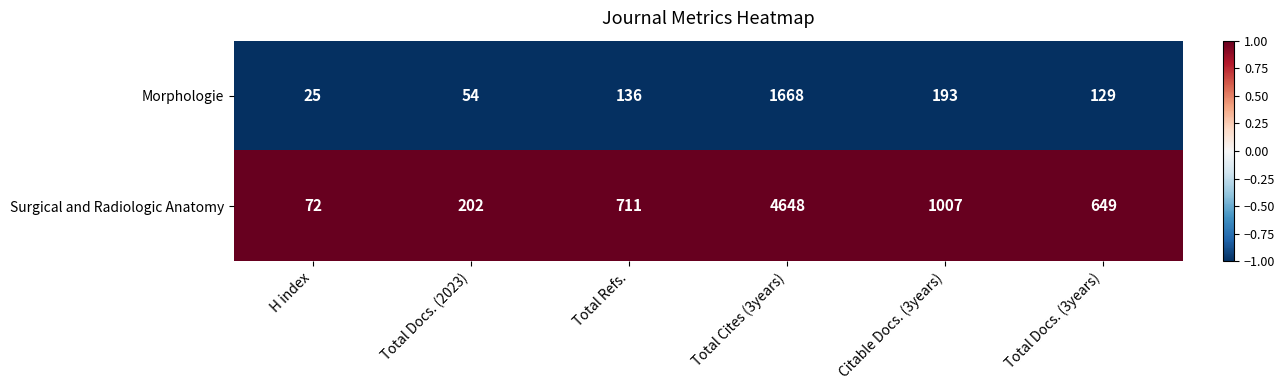

What is the highest value of the Surgical and Radiologic Anatomy series?

4648